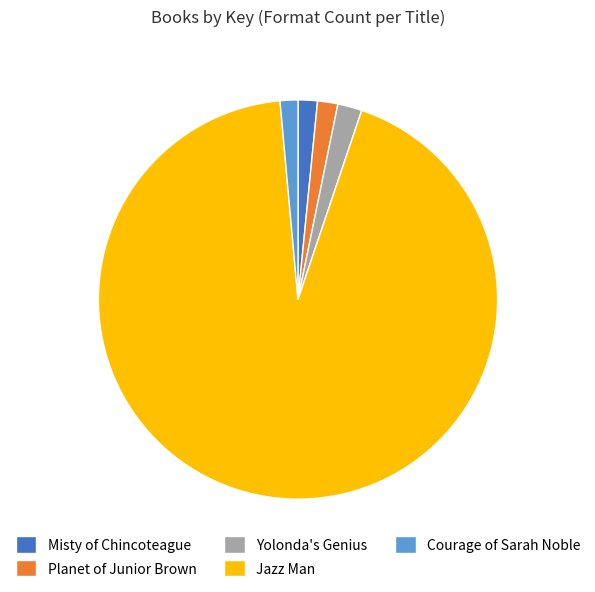

Is the sum of Courage of Sarah Noble and Jazz Man greater than half?

Yes